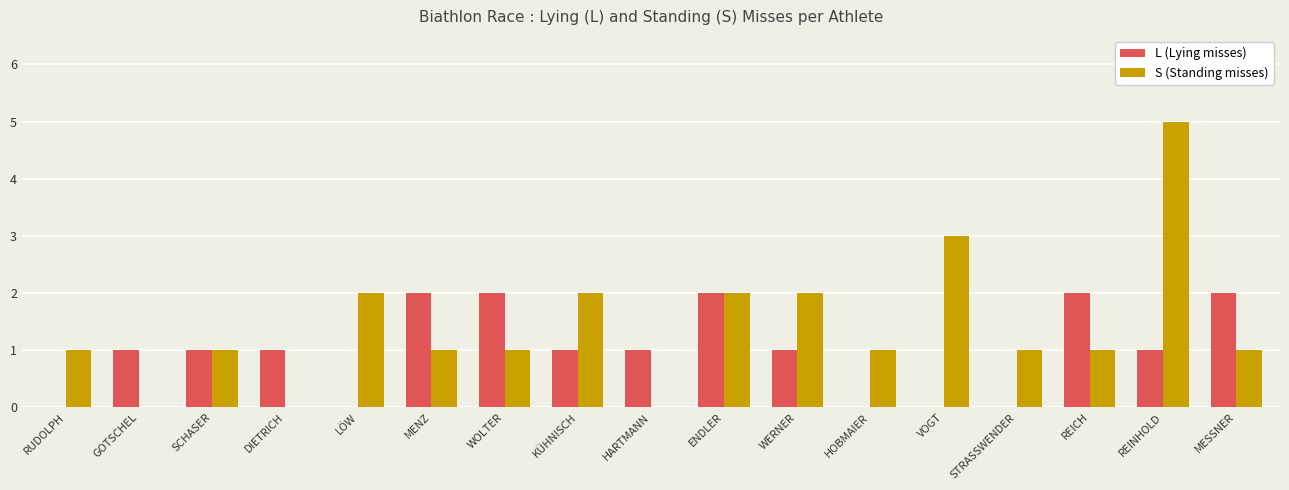

What is the sum of the S (Standing misses) values at LÖW and HOBMAIER?

3